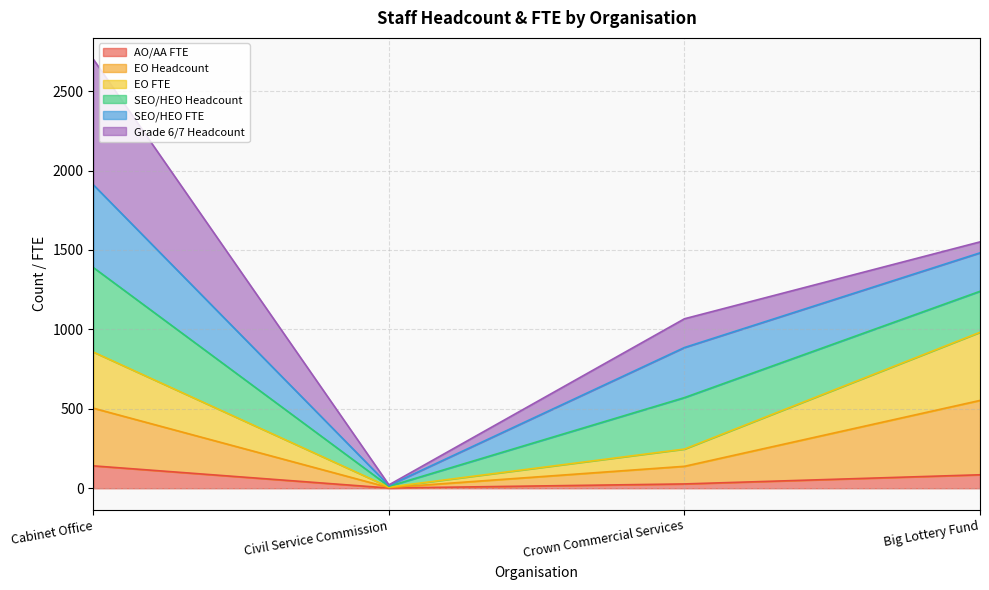

True or false: EO FTE and EO Headcount cross at least once.

False